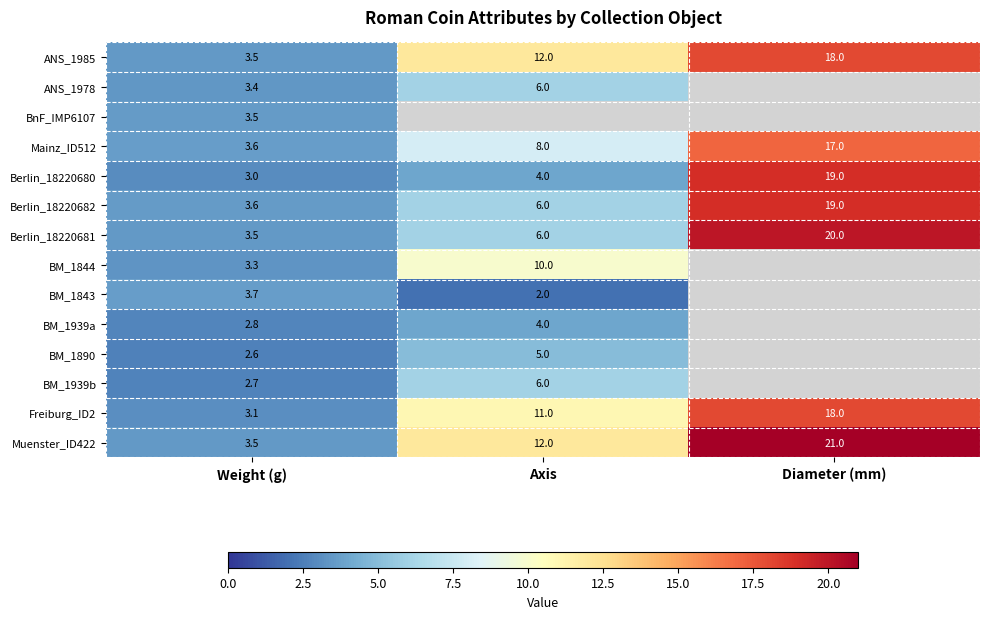

Is the value of Muenster_ID422 at Axis greater than the value of ANS_1985 at Weight (g)?

Yes